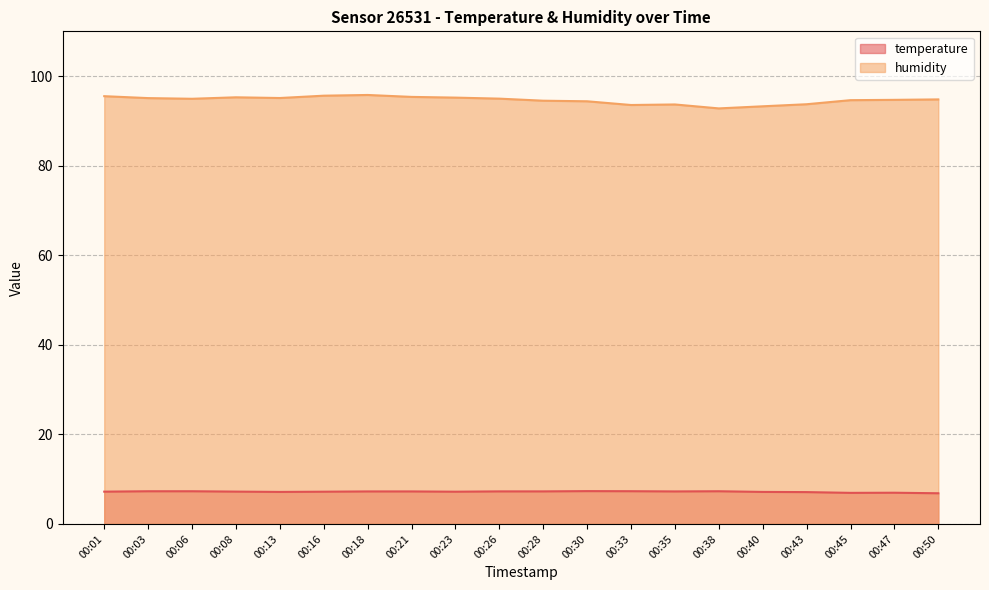

The value of humidity at 00:28 is 94.5. True or false?

True